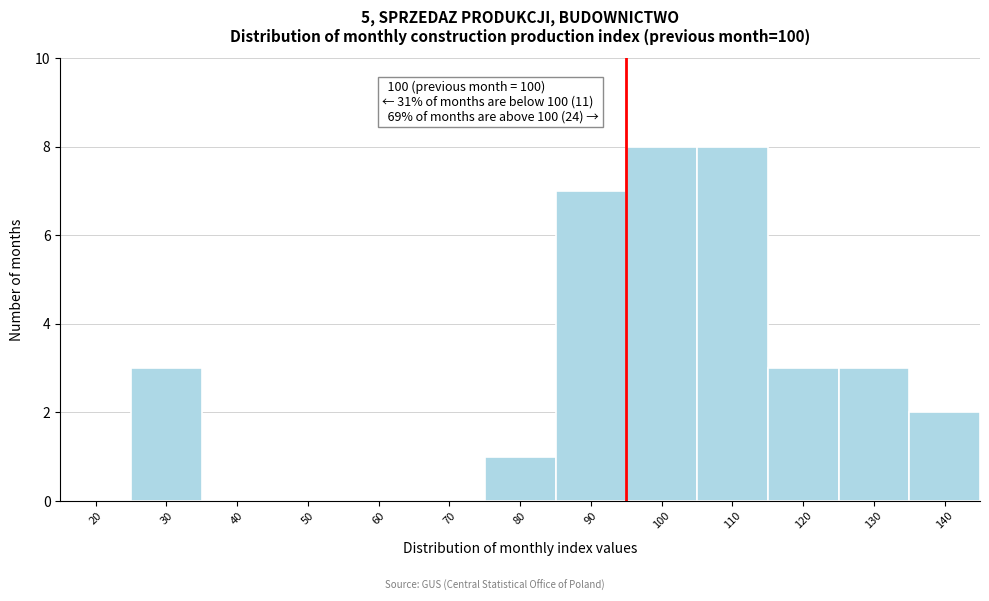

Reading left to right, transcribe all the data shown in this chart.

20=0	30=3	40=0	50=0	60=0	70=0	80=1	90=7	100=8	110=8	120=3	130=3	140=2